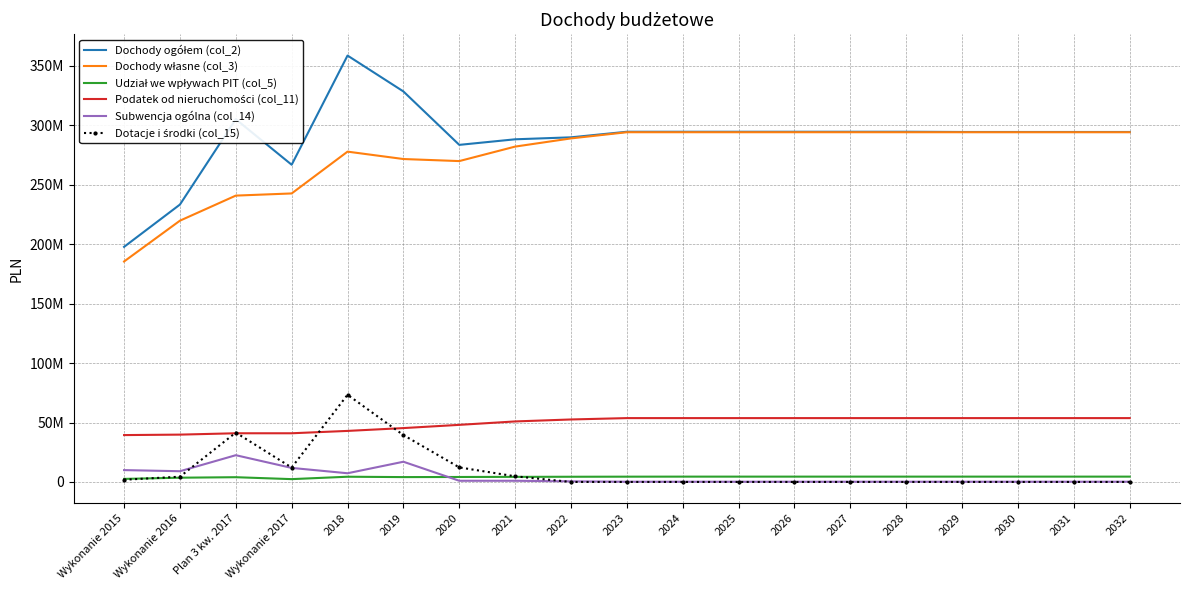

Between which two adjacent categories do Subwencja ogólna (col_14) and Udział we wpływach PIT (col_5) first intersect?

2019 and 2020